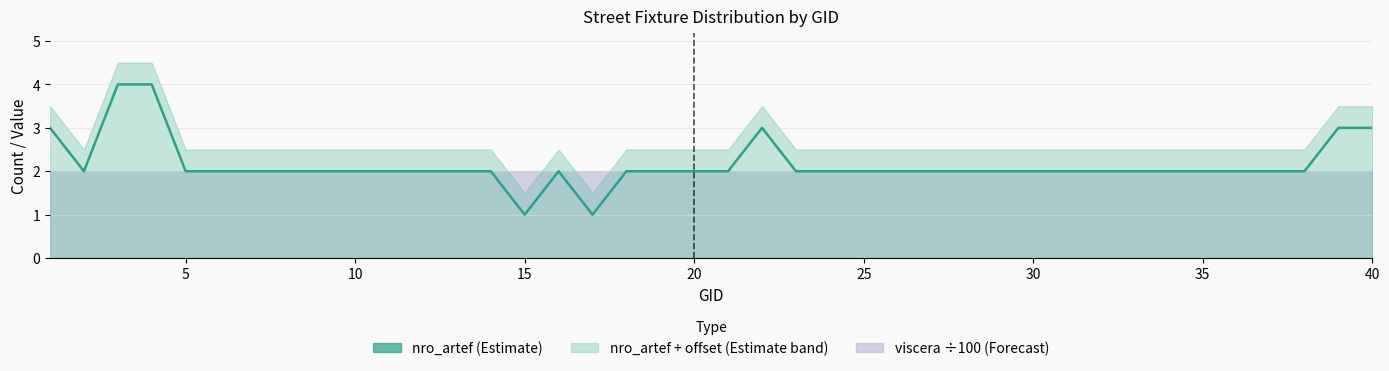

How many interior local peaks (higher than both neighbors) does the data have?

2